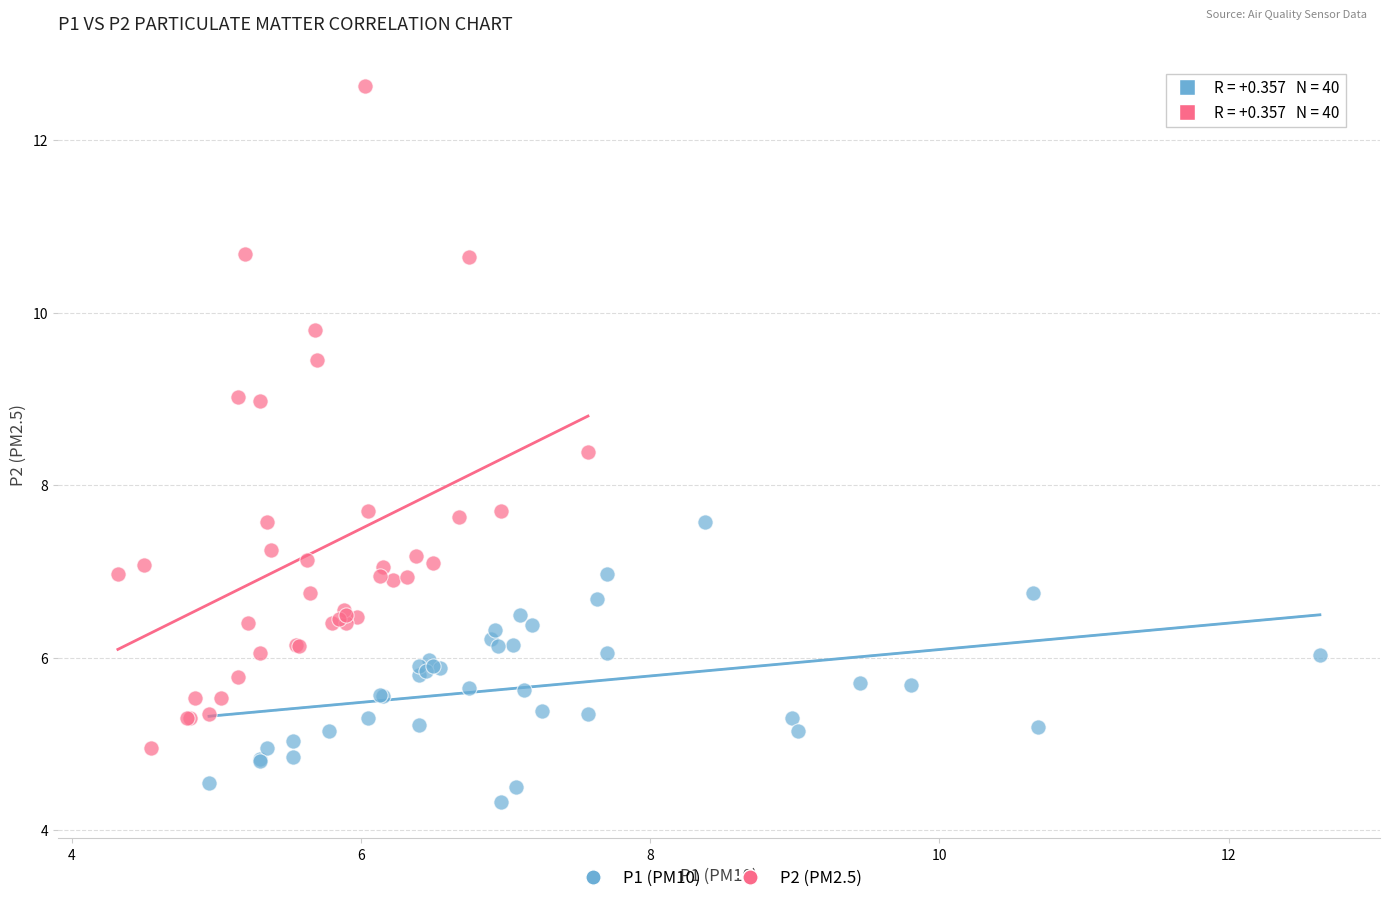

Which series reaches the minimum Y coordinate?

P1 (PM10)